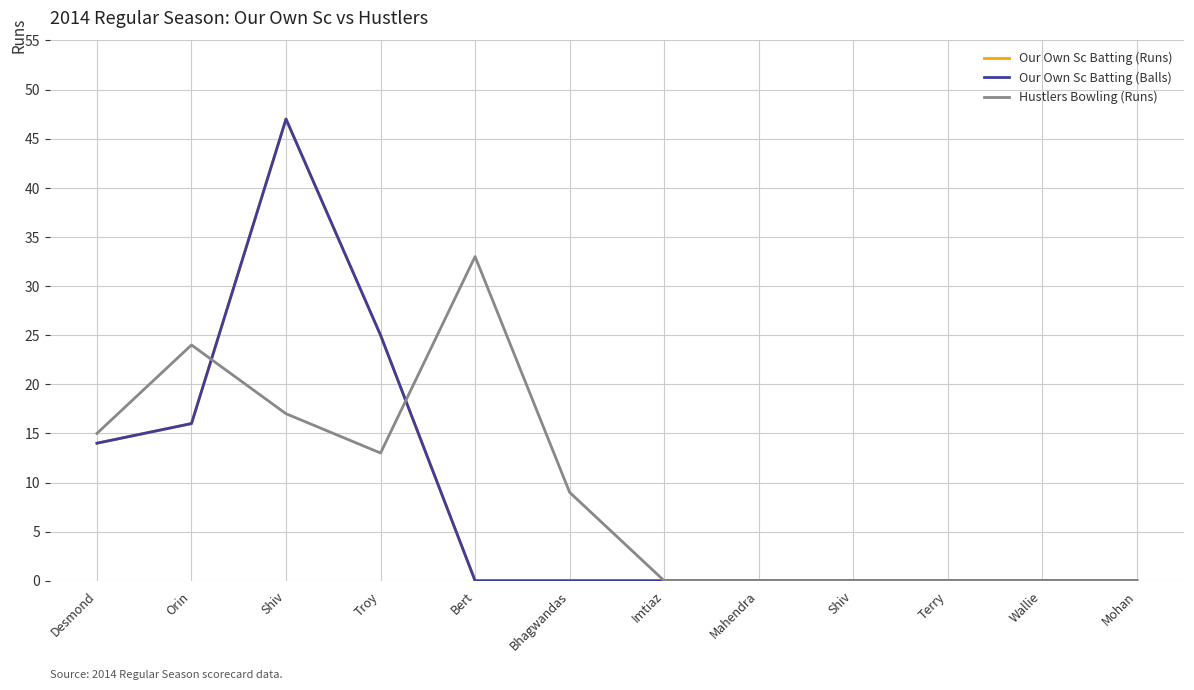

At how many categories does at least one series exceed 4?

6